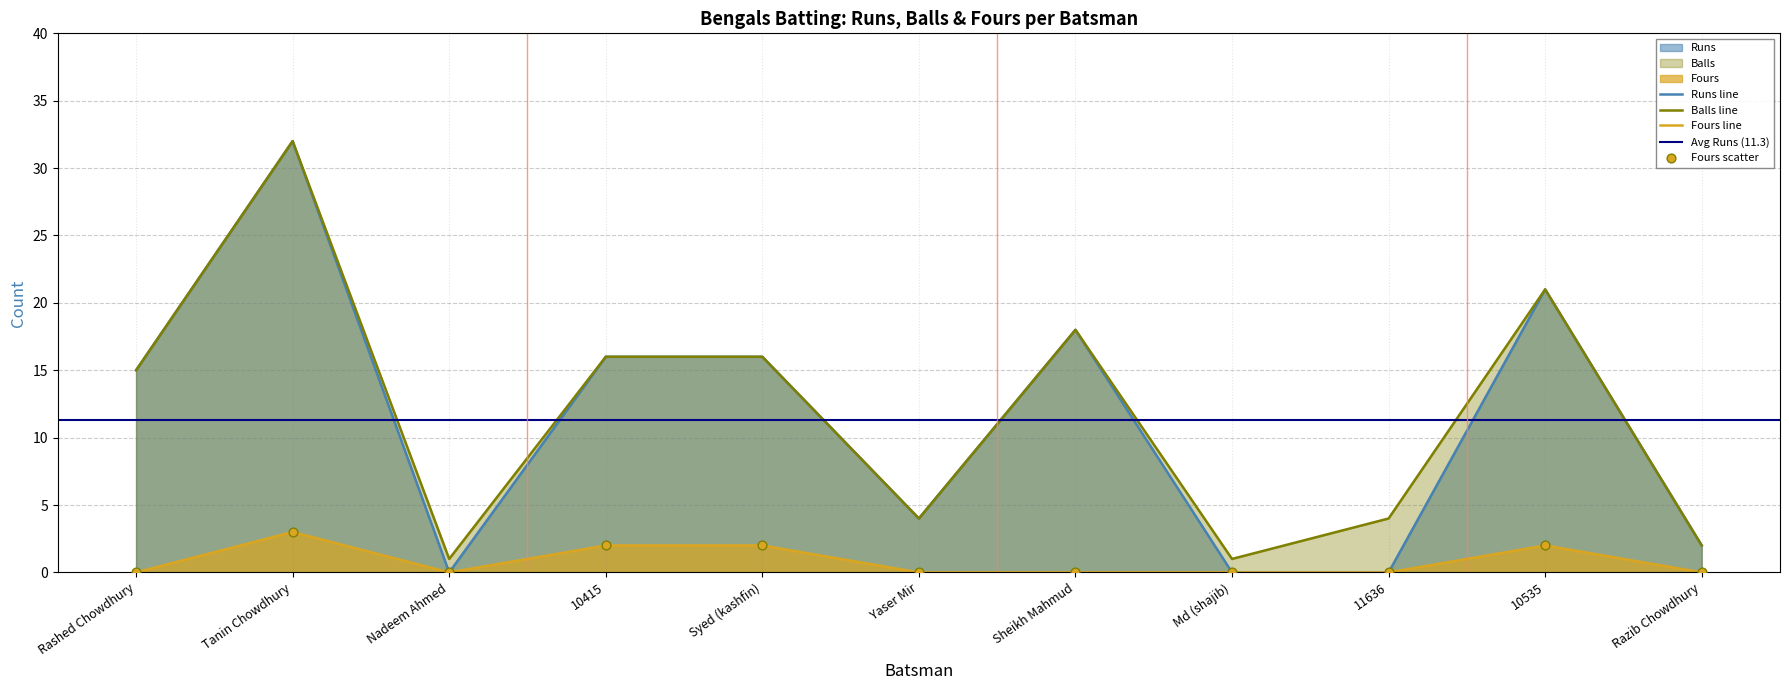

Which series contains the highest Y value?

Runs